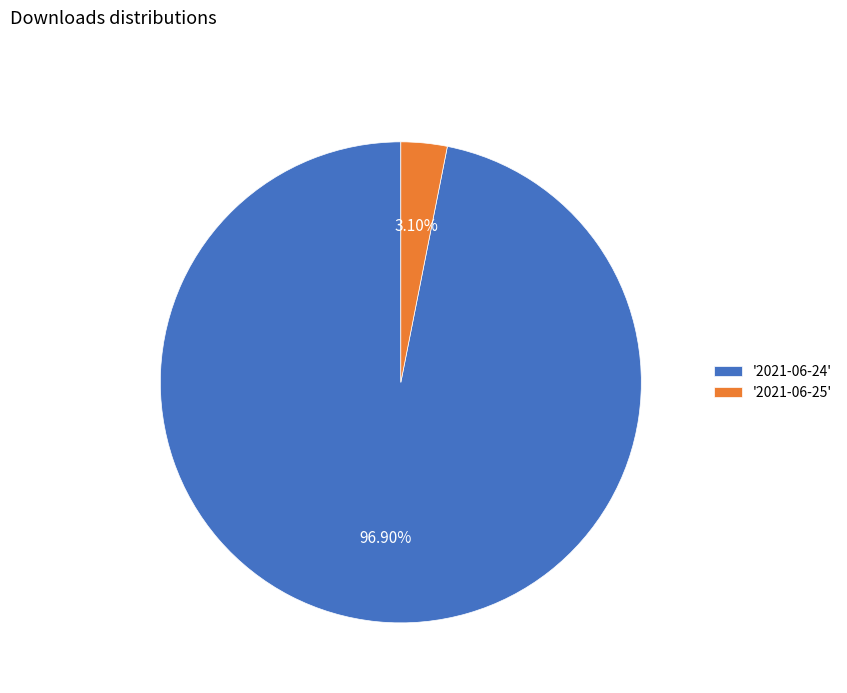

Which has a higher value, '2021-06-24' or '2021-06-25'?

'2021-06-24'